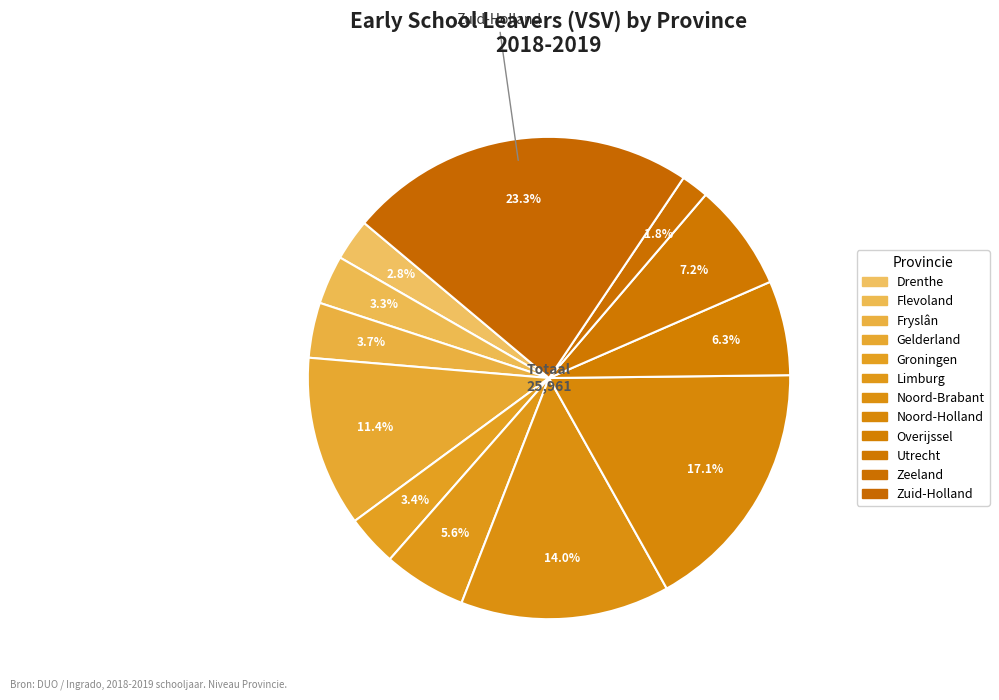

What is the ratio of the value at Fryslân to the value at Drenthe?

1.3